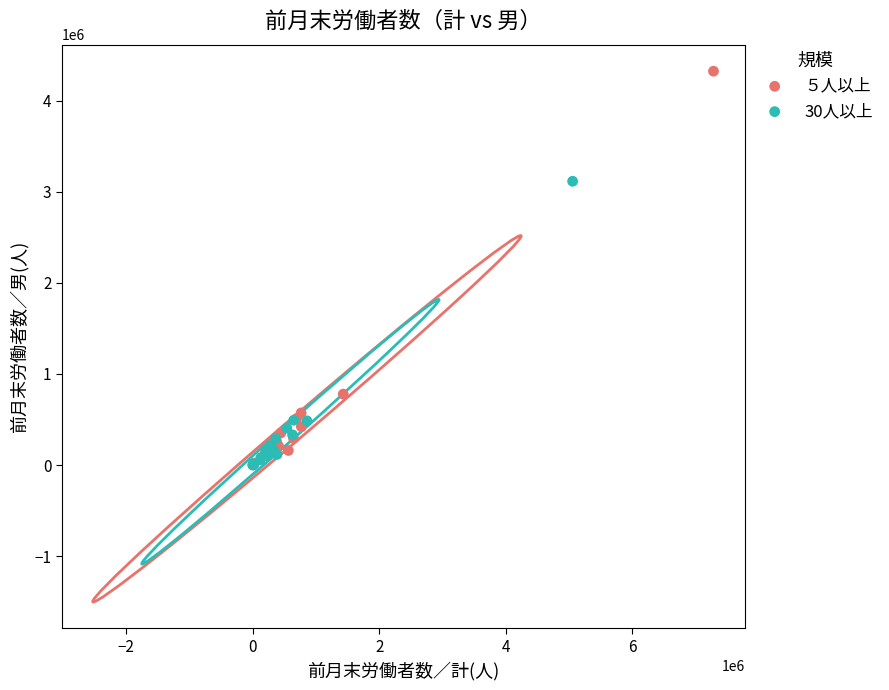

Which series has the largest Y range (max minus min)?

５人以上